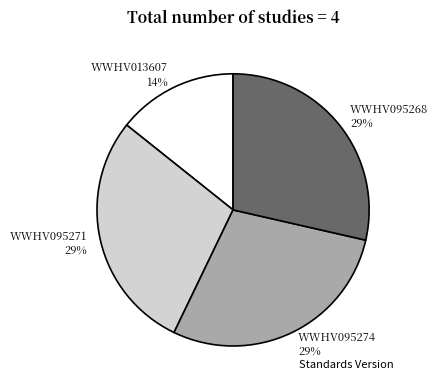

What is the smallest slice in the pie chart?

WWHV013607